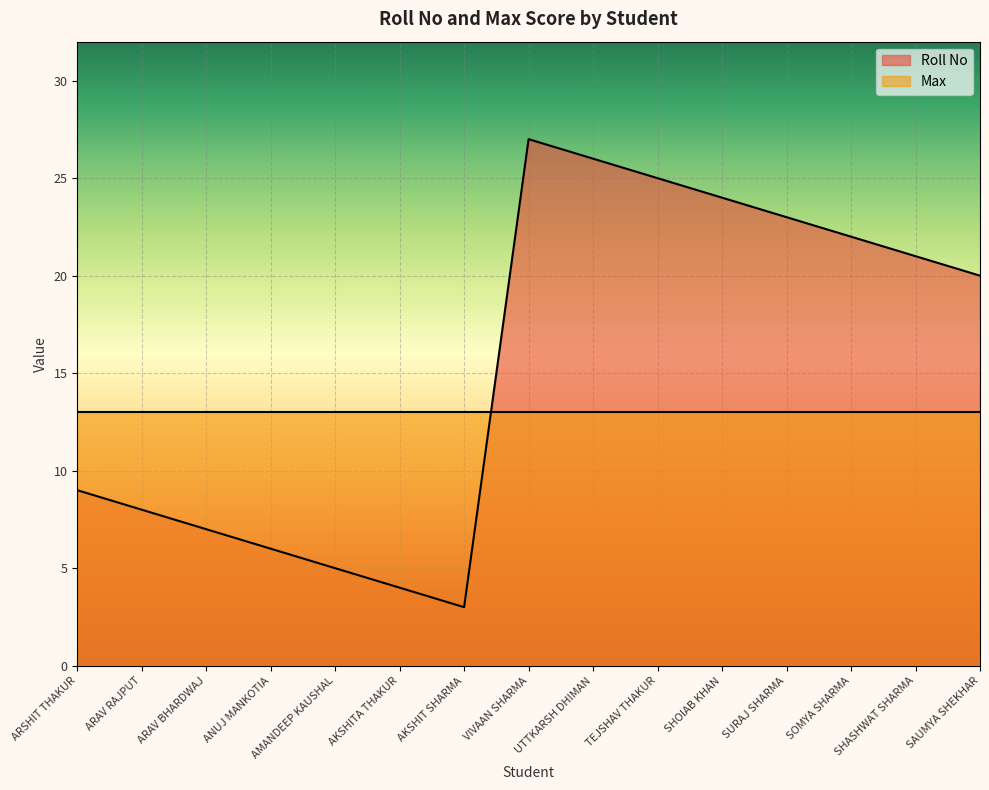

What is the label of the 14th point from the right?

ARAV RAJPUT